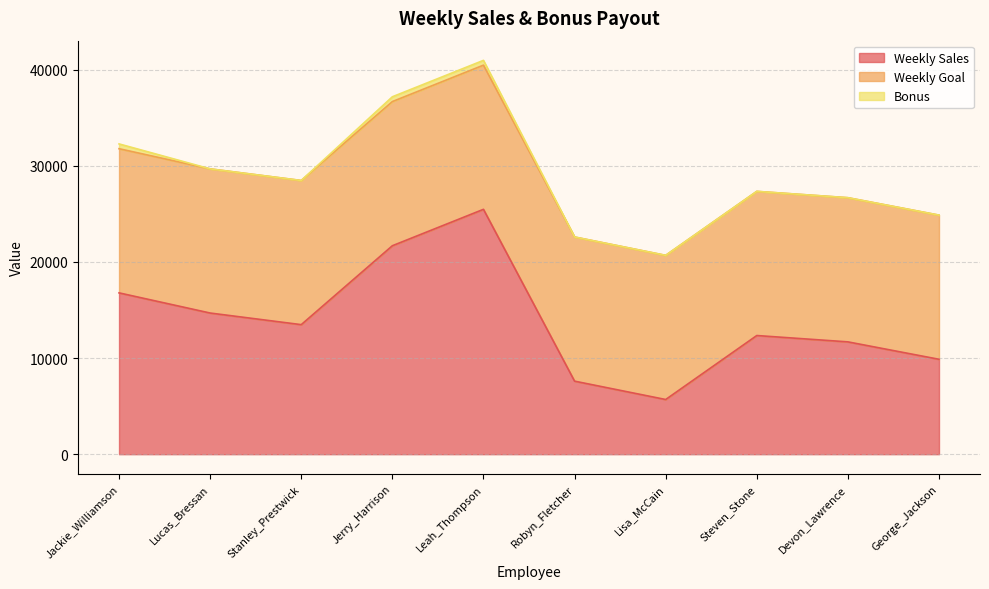

Reading right to left, list all the values displayed in this chart.

Weekly Sales: George_Jackson=9874.5	Devon_Lawrence=11687.0	Steven_Stone=12346.9	Lisa_McCain=5689.0	Robyn_Fletcher=7600.0	Leah_Thompson=25478.5	Jerry_Harrison=21689.5	Stanley_Prestwick=13479.0	Lucas_Bressan=14687.5	Jackie_Williamson=16785.1
Weekly Goal: George_Jackson=15000.0	Devon_Lawrence=15000.0	Steven_Stone=15000.0	Lisa_McCain=15000.0	Robyn_Fletcher=15000.0	Leah_Thompson=15000.0	Jerry_Harrison=15000.0	Stanley_Prestwick=15000.0	Lucas_Bressan=15000.0	Jackie_Williamson=15000.0
Bonus: George_Jackson=0.0	Devon_Lawrence=0.0	Steven_Stone=0.0	Lisa_McCain=0.0	Robyn_Fletcher=0.0	Leah_Thompson=500.0	Jerry_Harrison=500.0	Stanley_Prestwick=0.0	Lucas_Bressan=0.0	Jackie_Williamson=500.0